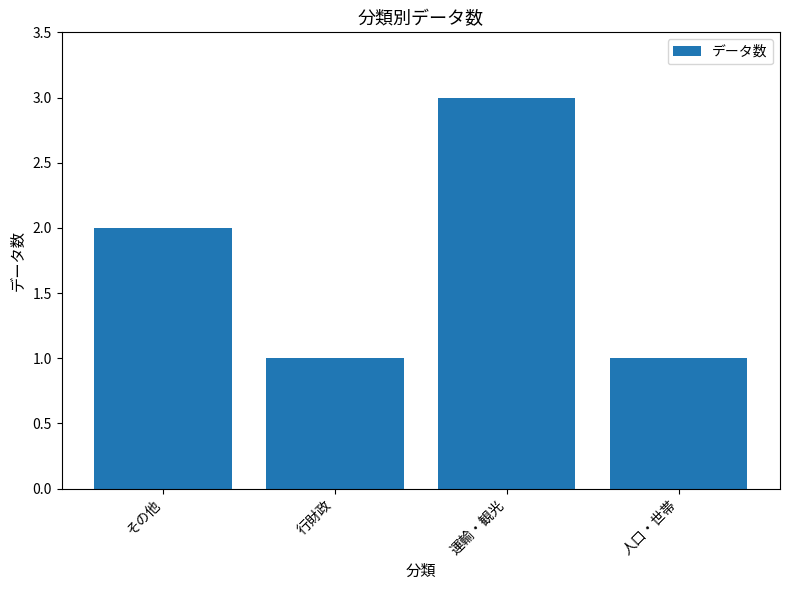

Between 行財政 and 運輸・観光, which is larger?

運輸・観光